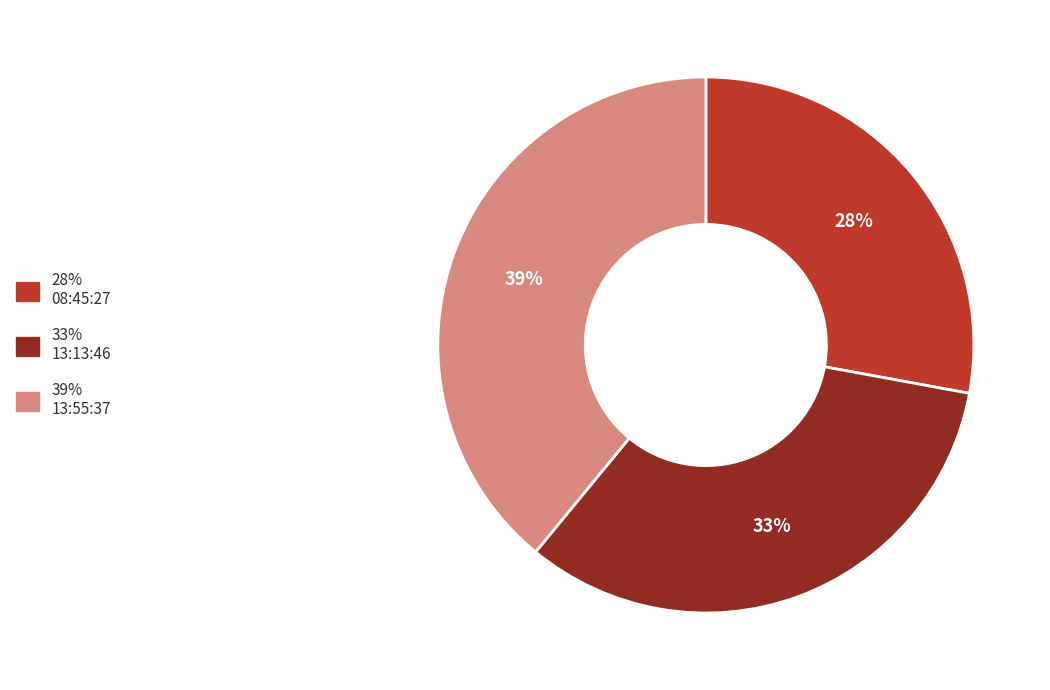

Is there any slice that represents more than half of the pie?

No